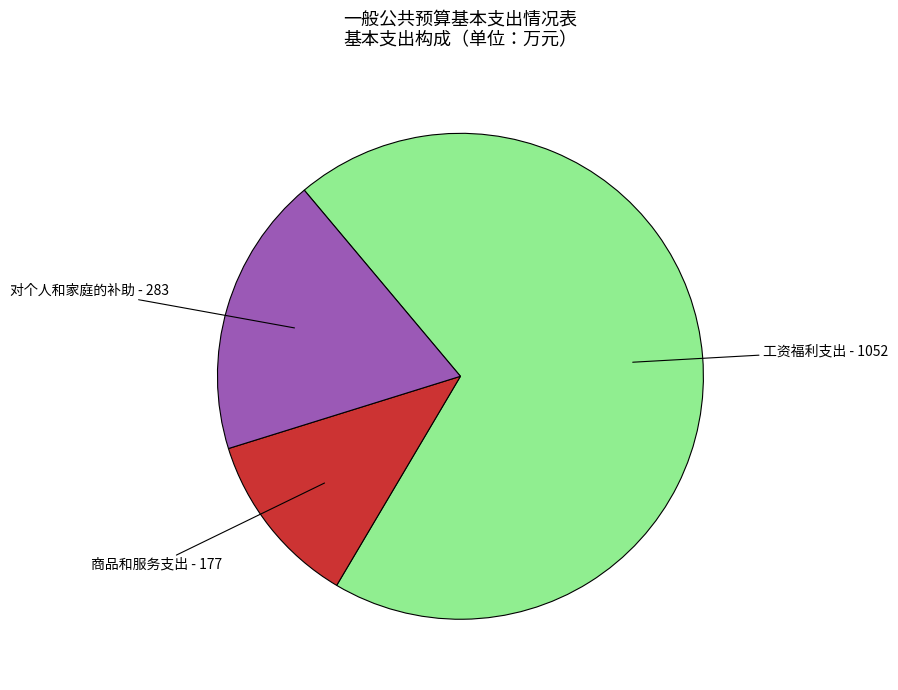

What is the smallest slice in the pie chart?

商品和服务支出